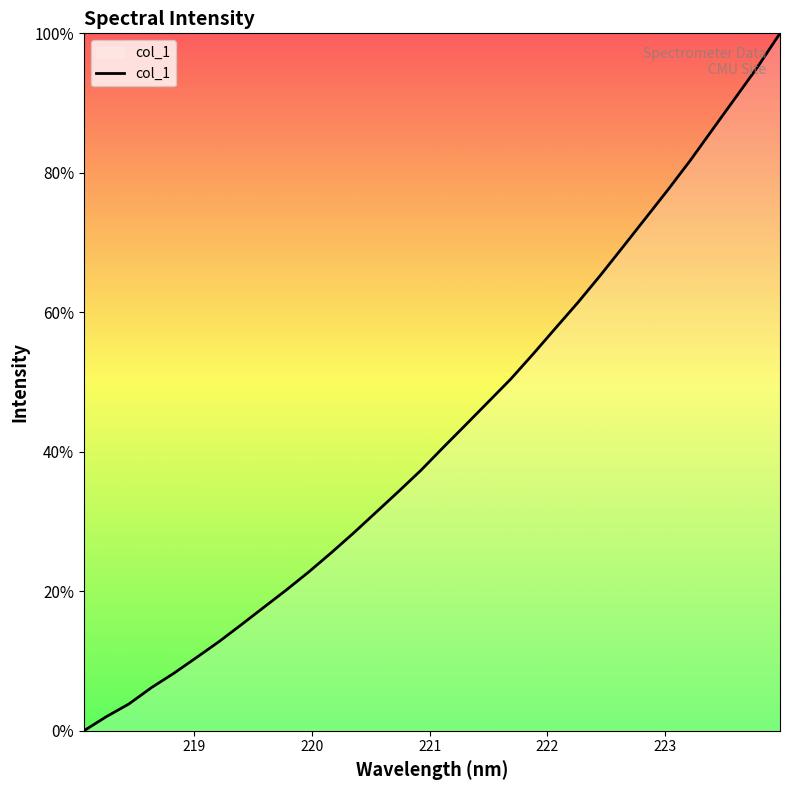

What is the greatest value displayed?

100.0